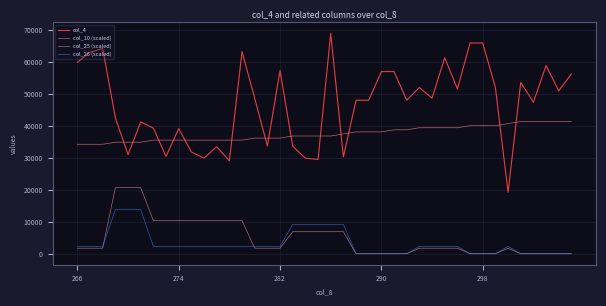

List the series in order of their peak value, lowest first.

col_26 (scaled), col_25 (scaled), col_10 (scaled), col_4